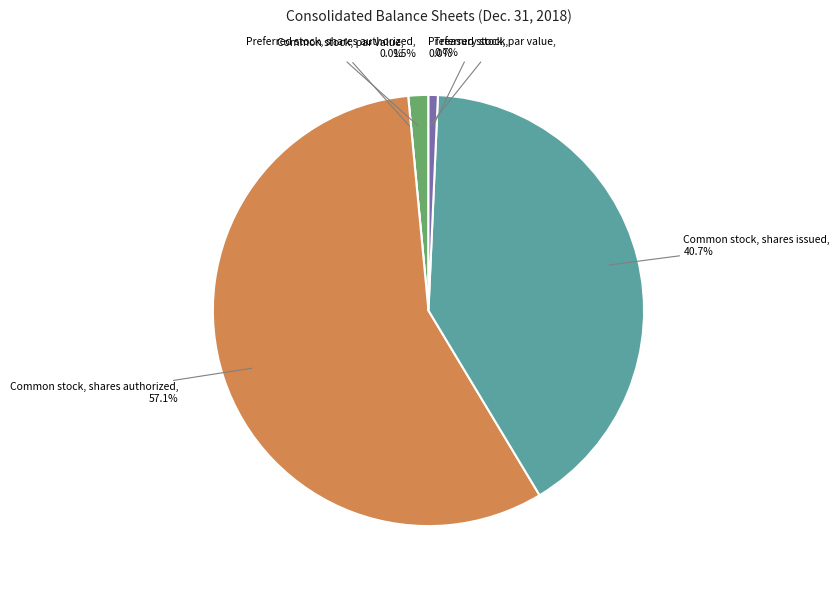

To the nearest percent, what is the difference between the Preferred stock, shares authorized and Preferred stock, shares issued slice percentages?

2%